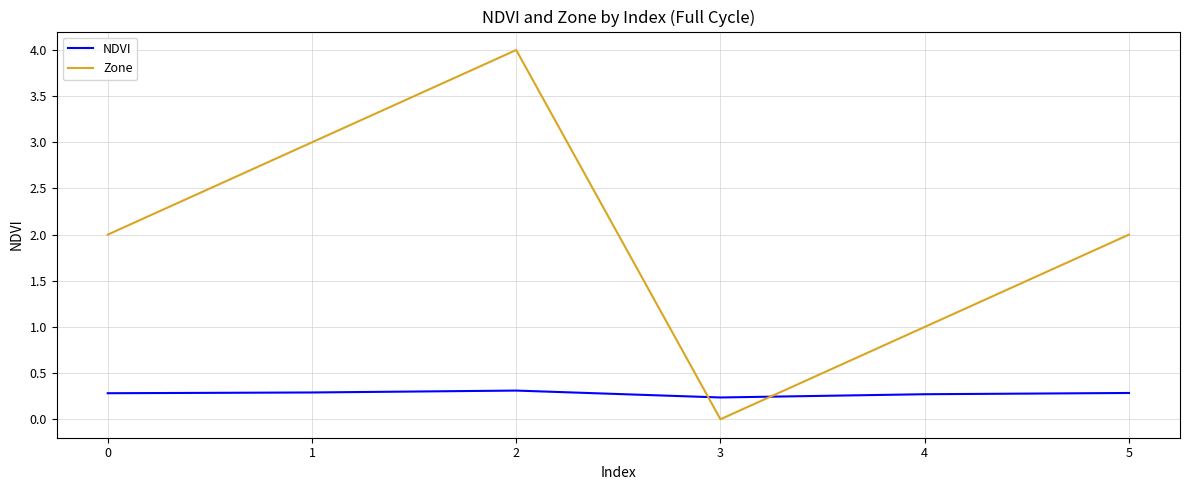

What is the maximum value shown in the chart?

4.0